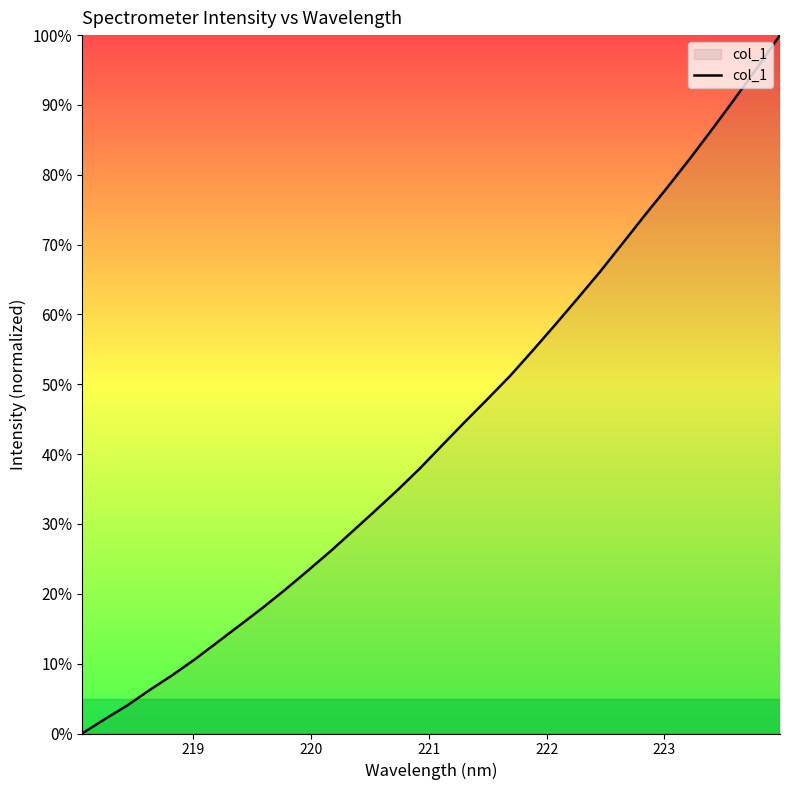

What is the difference between the maximum and minimum values?

100.0